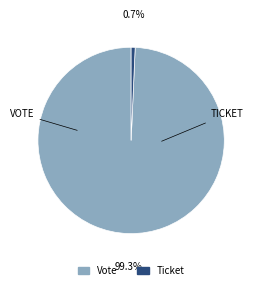

To the nearest percent, what is the difference between the Vote and Ticket slice percentages?

99%